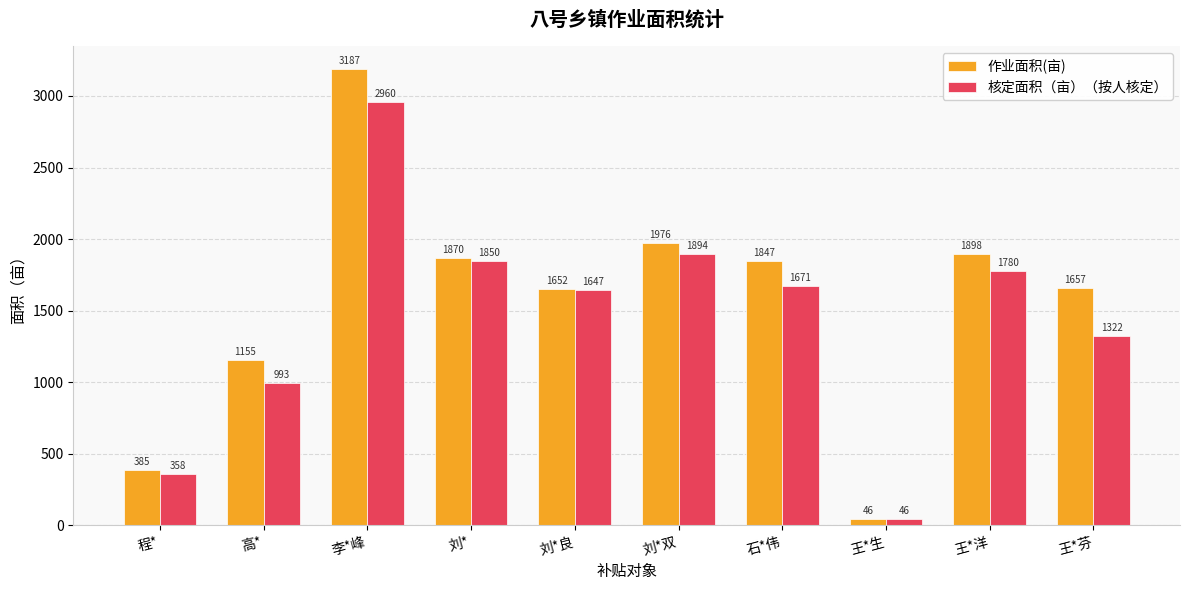

Rank the series at 刘*双 from lowest to highest value.

核定面积（亩）（按人核定）, 作业面积(亩)